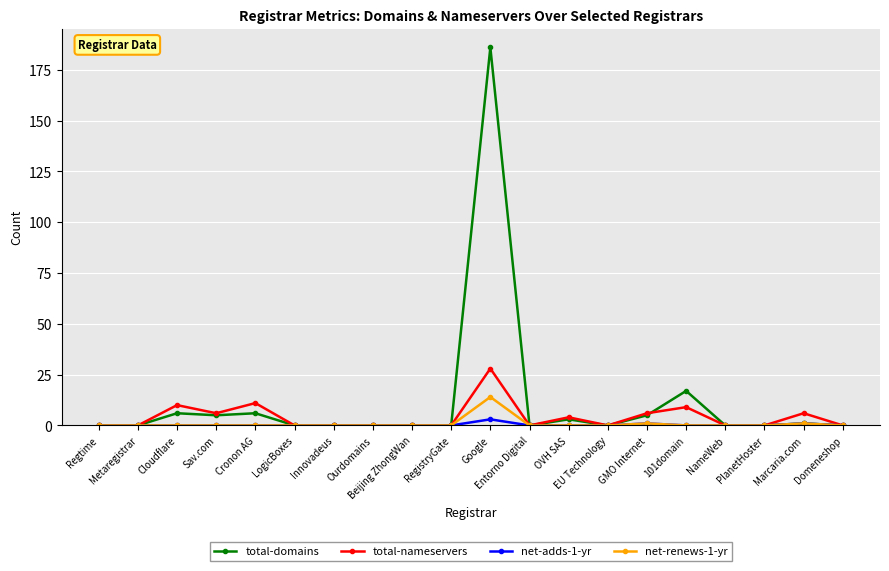

What is the total value across all series at Marcaria.com?

9